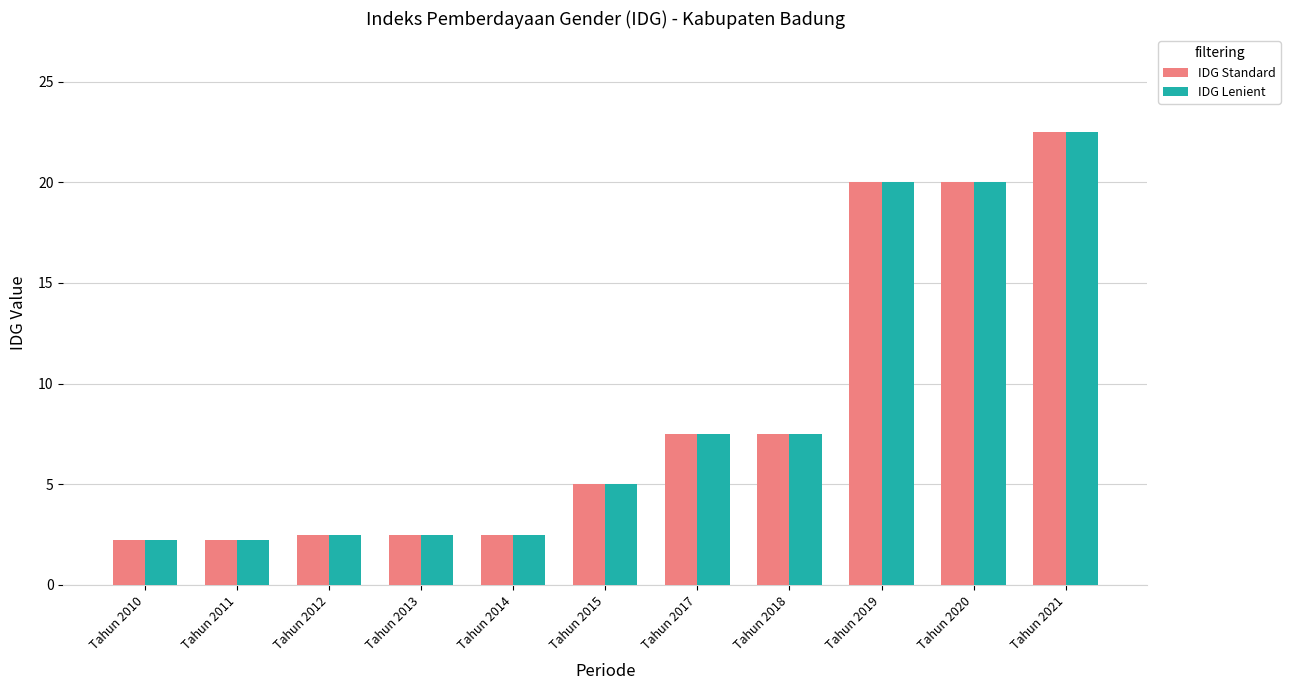

Is the value of IDG Standard at Tahun 2013 greater than the value of IDG Lenient at Tahun 2015?

No